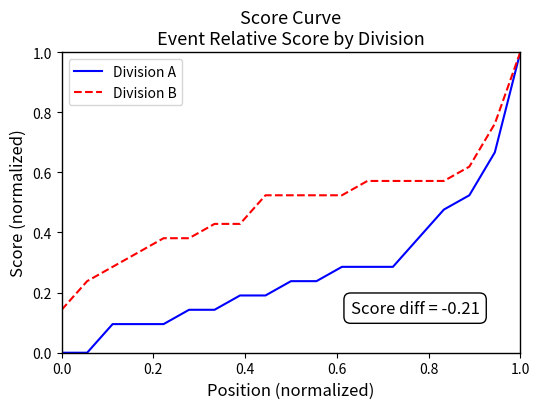

Which series has the widest spread of values?

Division A